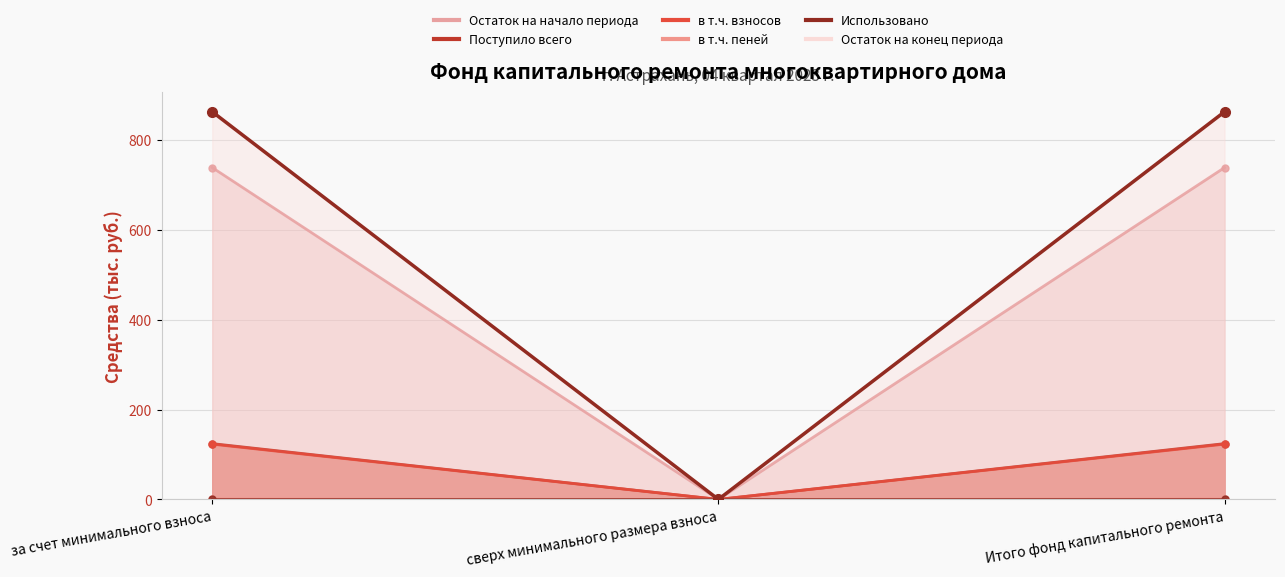

The в т.ч. пеней series shows 1.1 at за счет минимального взноса. True or false?

True